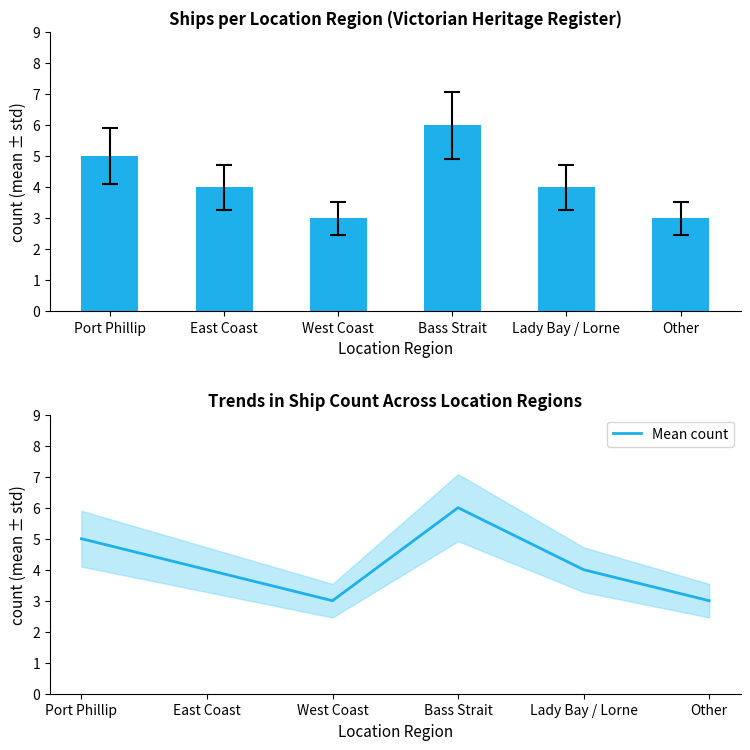

What is the sum of all Location Region values?

25